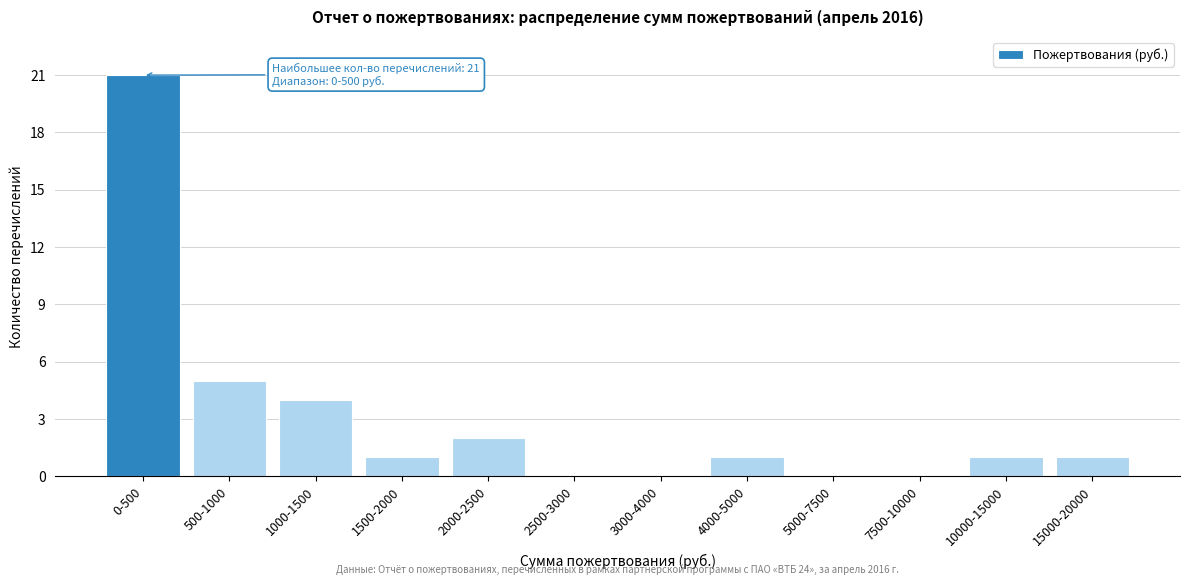

Reading left to right, extract all data points from this chart.

0-500=21	500-1000=5	1000-1500=4	1500-2000=1	2000-2500=2	2500-3000=0	3000-4000=0	4000-5000=1	5000-7500=0	7500-10000=0	10000-15000=1	15000-20000=1